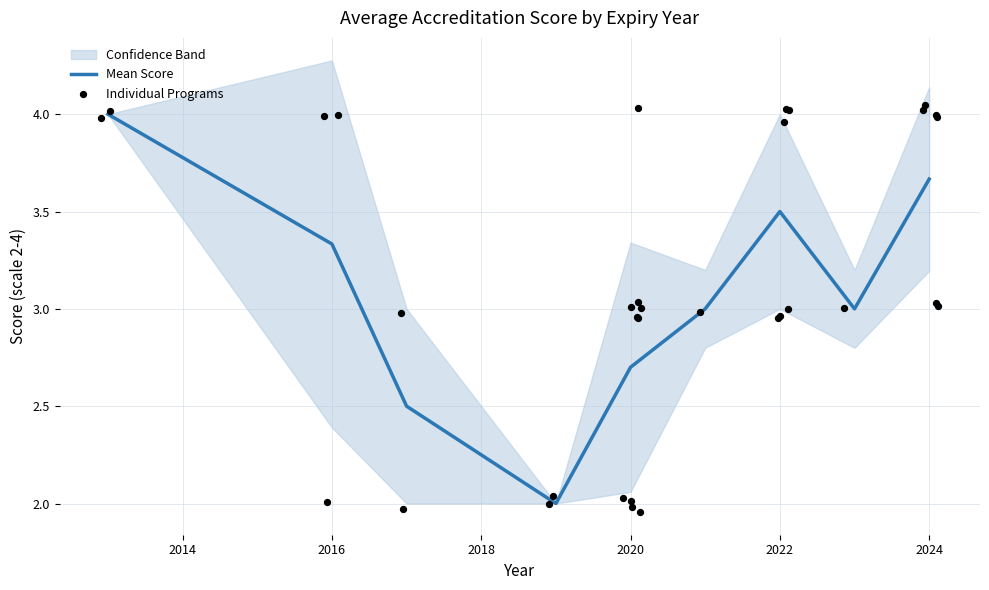

Which has a higher value, 2020 or 2021?

2021